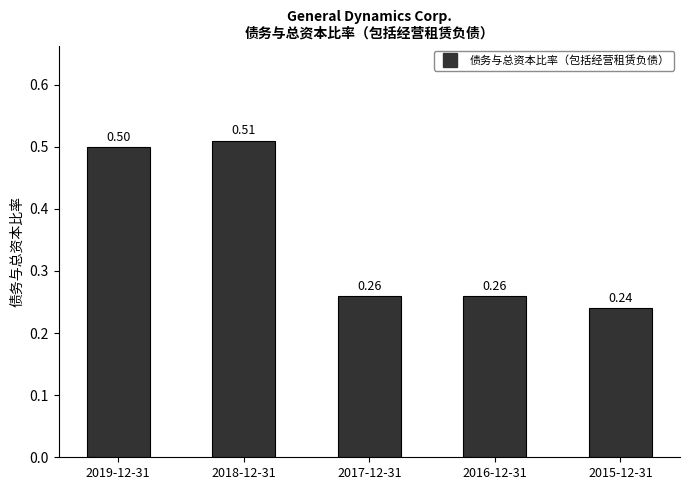

What is the maximum value shown in the chart?

0.5